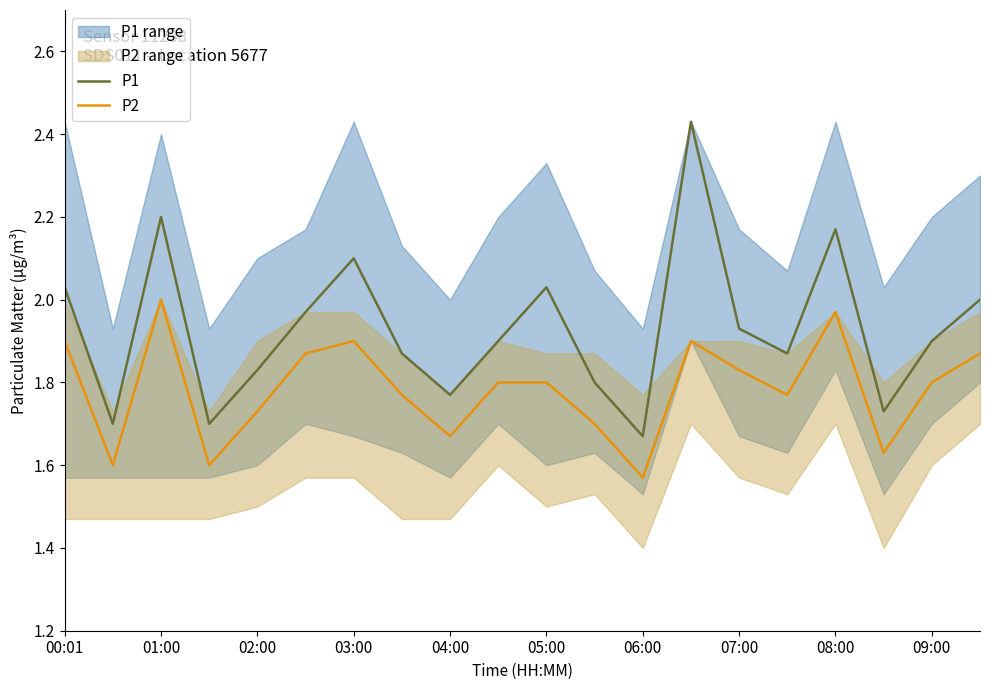

The value of P2 at 02:00 is 0.5. True or false?

False